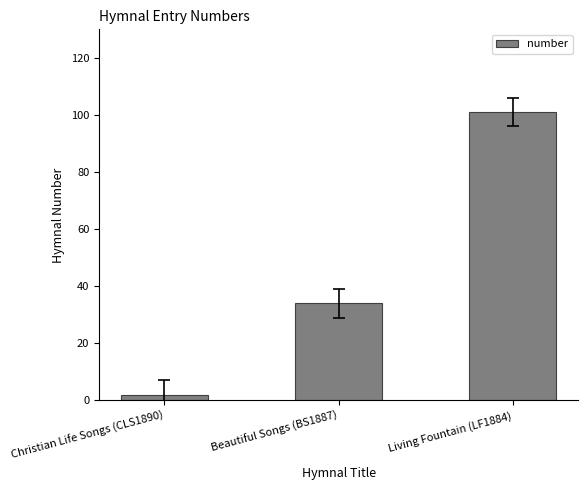

Is it true that the value at Living Fountain (LF1884) is 101?

True